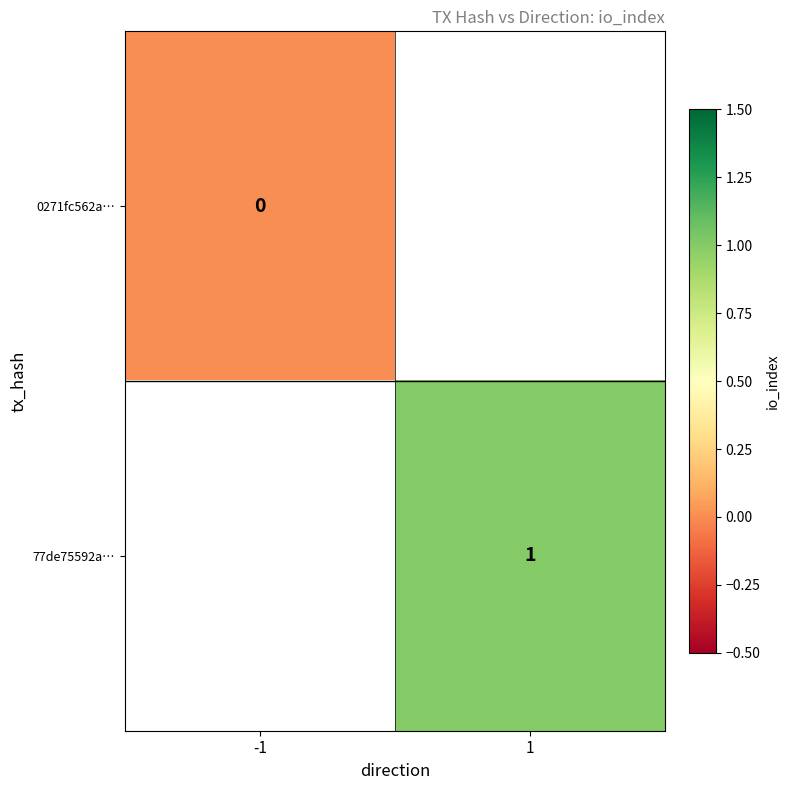

Is the value of 77de75592a… at 1 greater than the value of 0271fc562a… at -1?

Yes